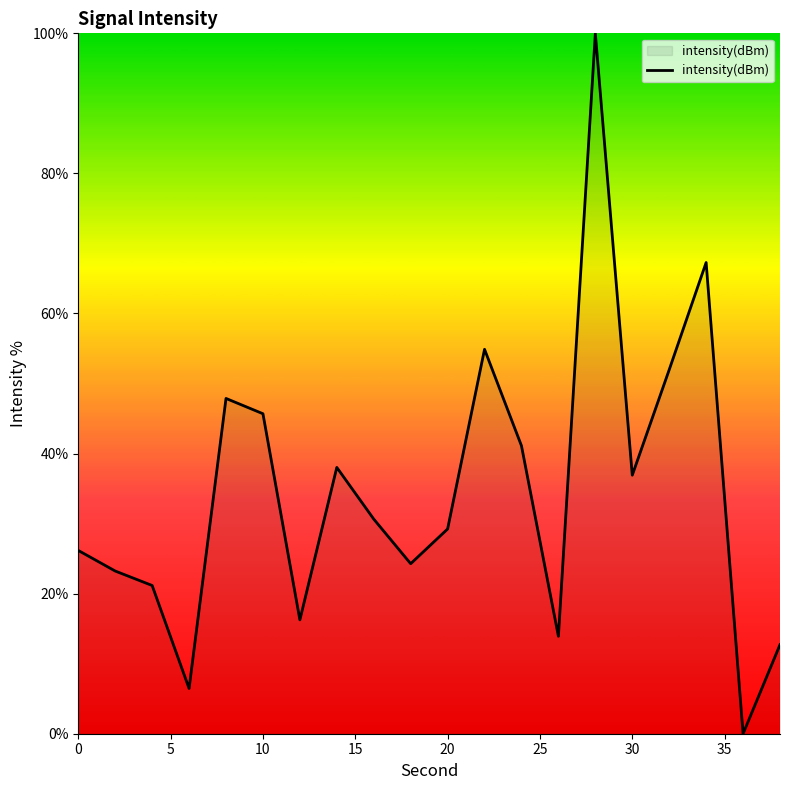

What is the difference between the maximum and minimum values?

100.0